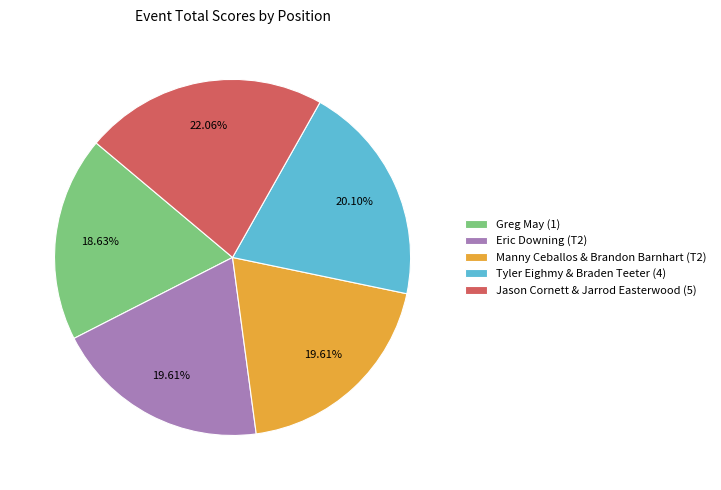

To the nearest percent, what portion does Jason Cornett & Jarrod Easterwood (5) represent?

22%